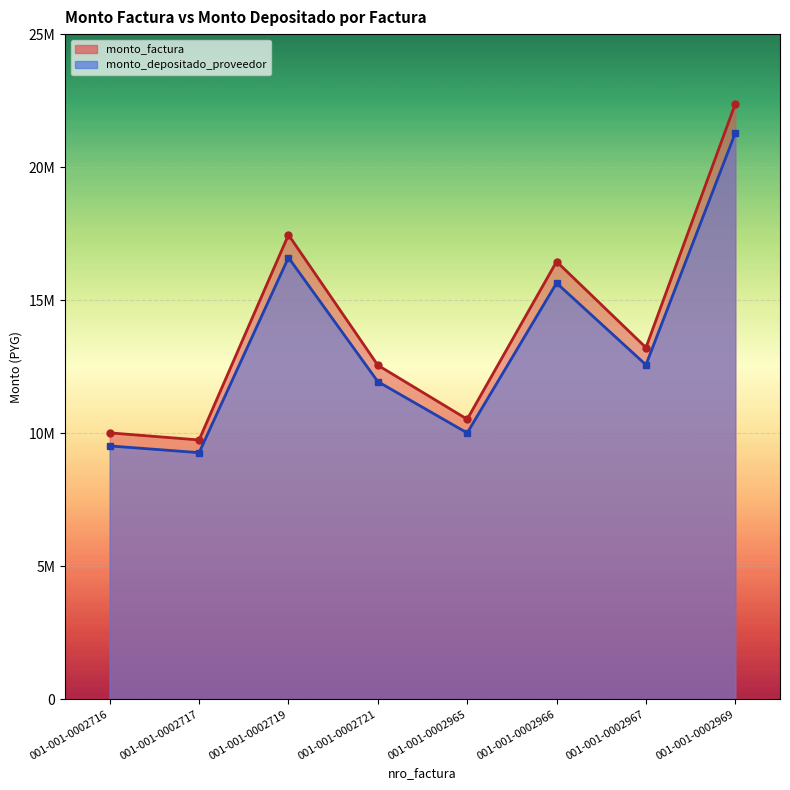

At which label does monto_depositado_proveedor reach its peak?

001-001-0002969